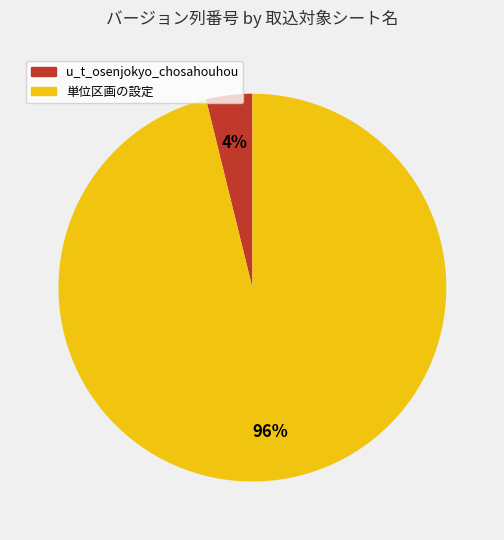

To the nearest percent, what percentage of the pie is 単位区画の設定?

96%